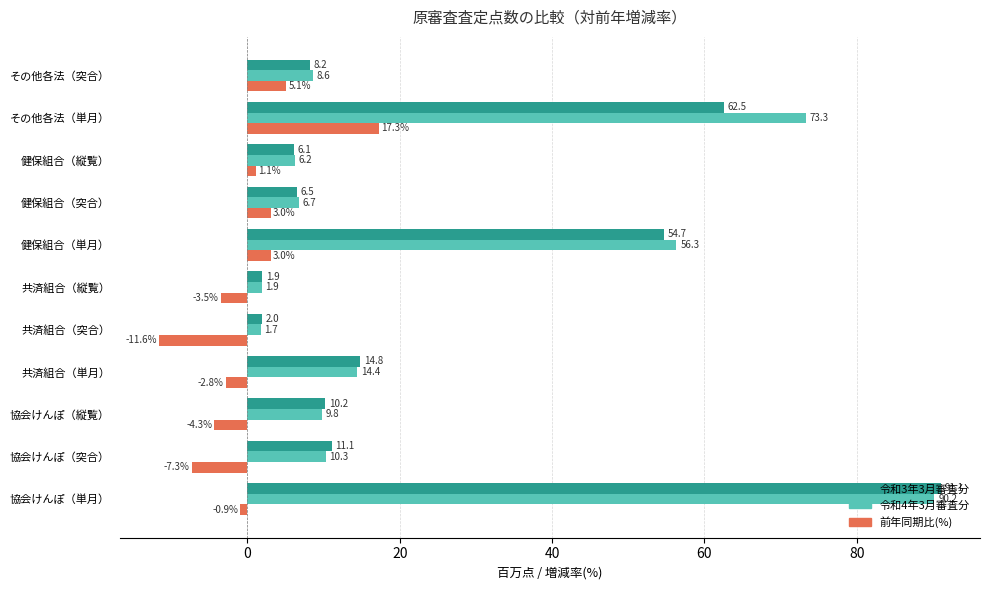

What is the sum of all 令和4年3月審査分 values?

279.5